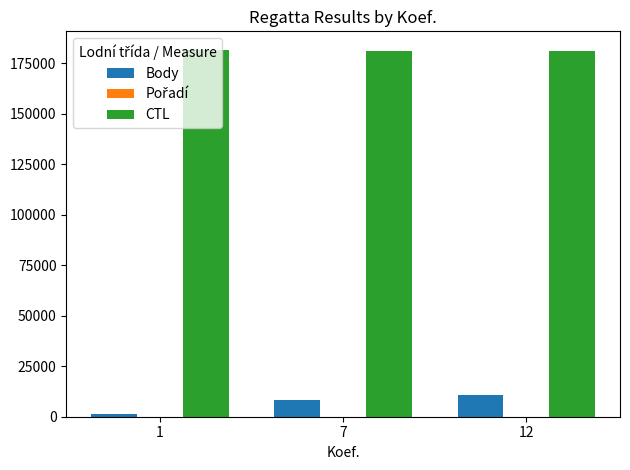

Which series has the largest total across all categories?

CTL